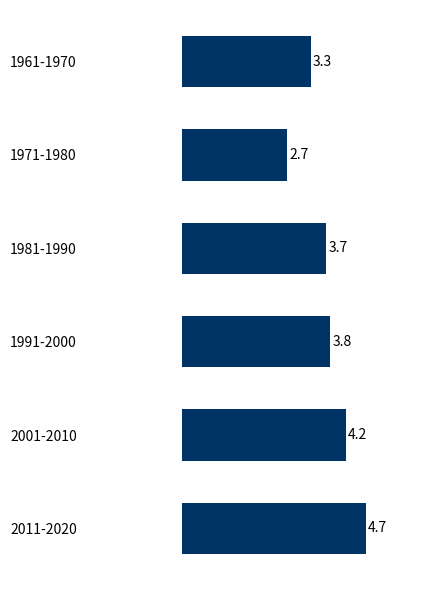

How many values exceed 3?

5